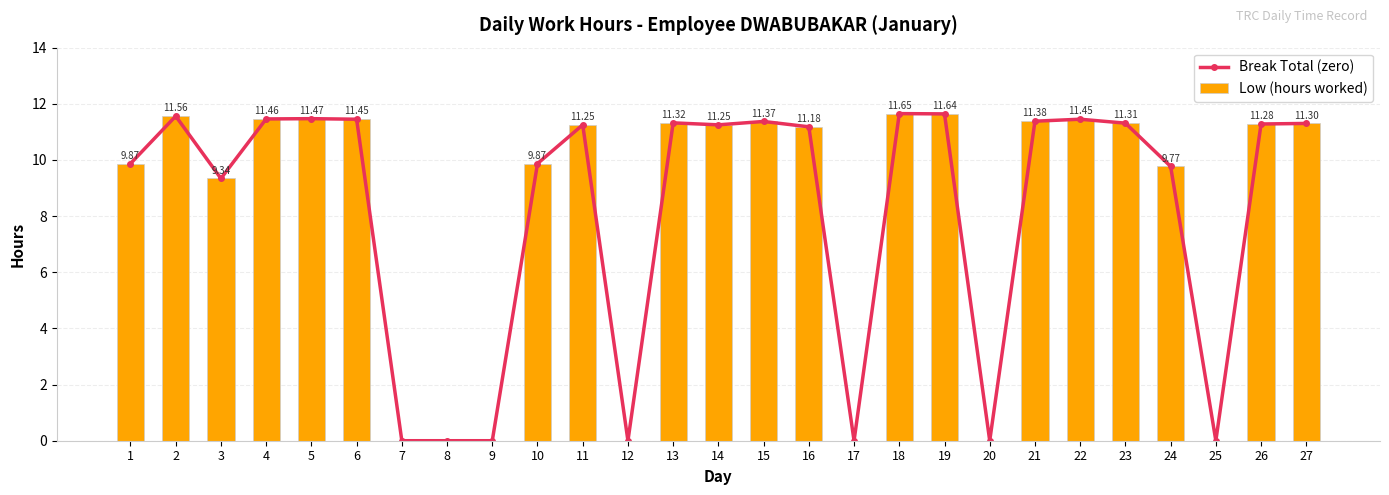

What is the value of the Low (hours worked) bar at the 2nd from the left?

11.6